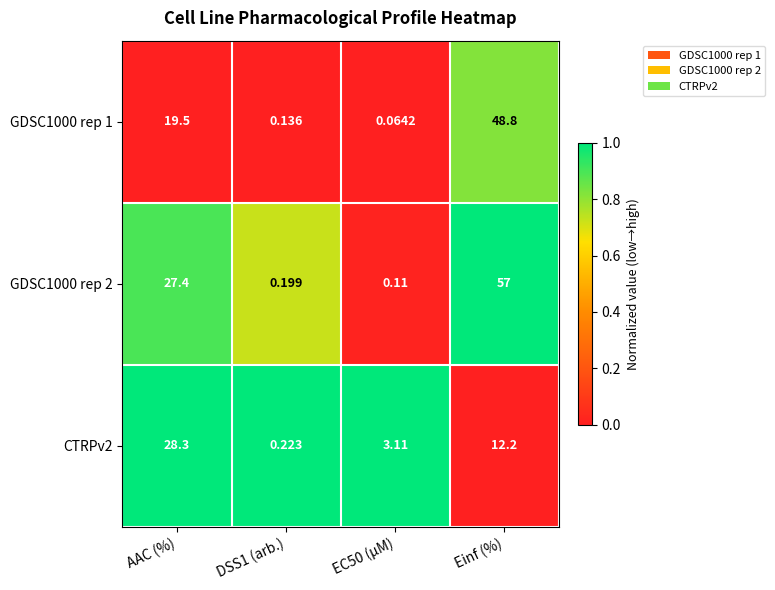

How many series are shown in this chart?

3